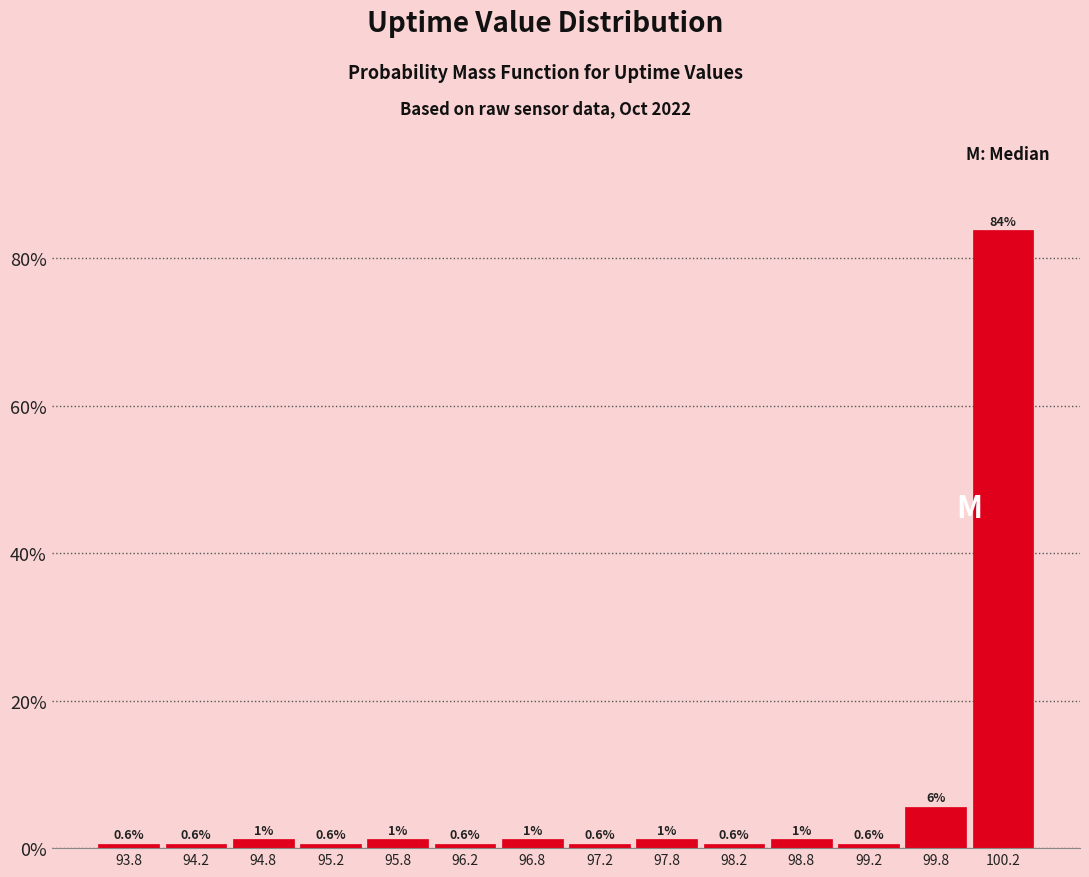

Which range on the x-axis has the tallest bar?

100.0 to 100.5